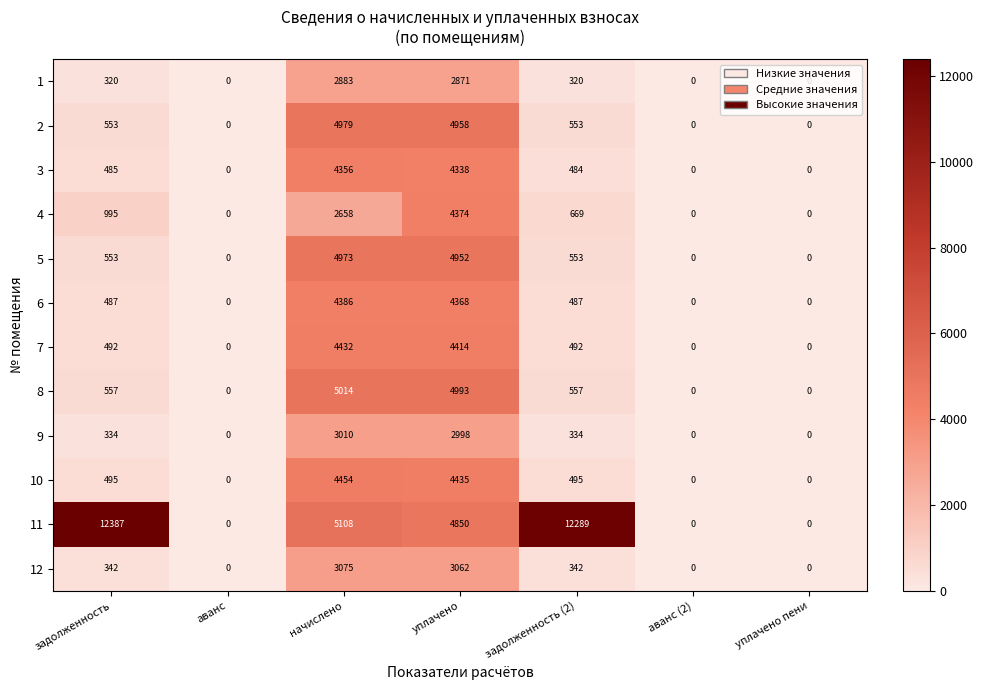

At which label does 5 reach its peak?

начислено